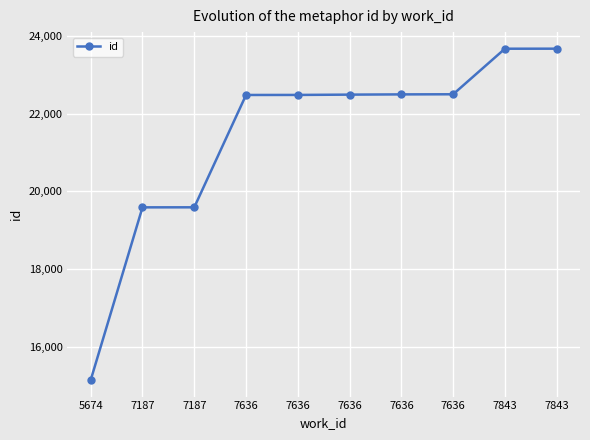

Rank the categories by value from lowest to highest.

5674, 7187, 7187, 7636, 7636, 7636, 7636, 7636, 7843, 7843